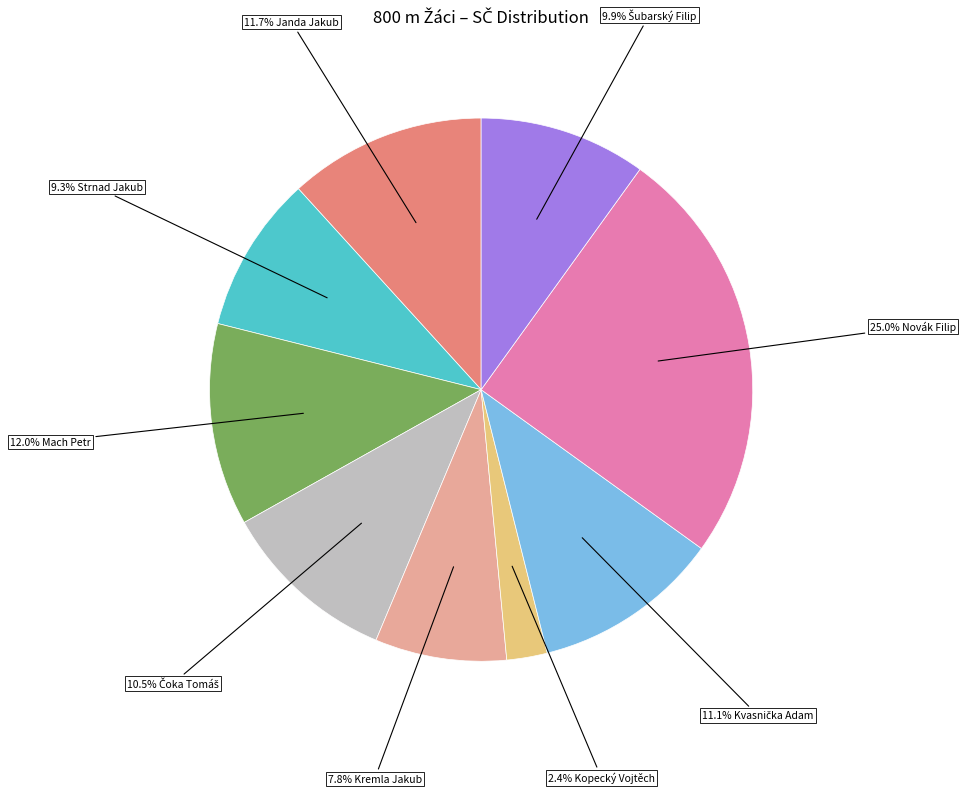

Is there a majority slice in this chart?

No